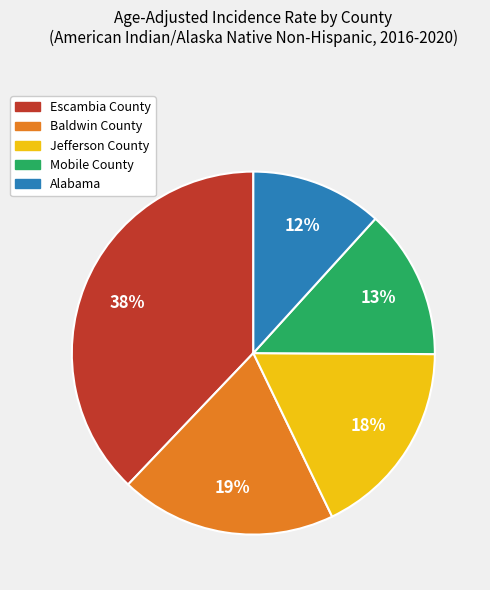

Does Alabama account for over 50% of the chart?

No